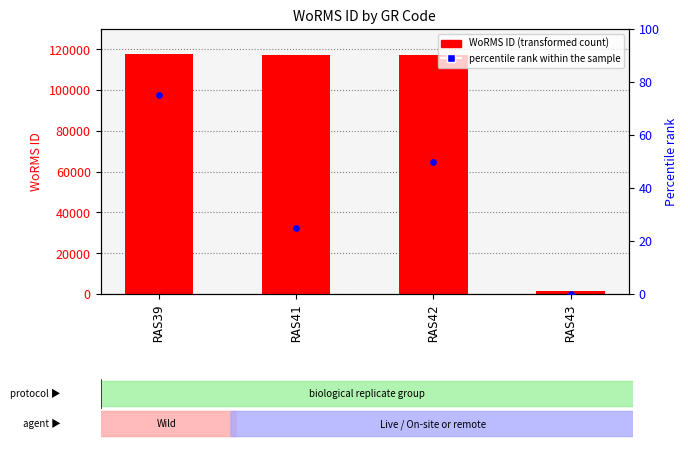

Which series contains the lowest Y value?

percentile rank within the sample